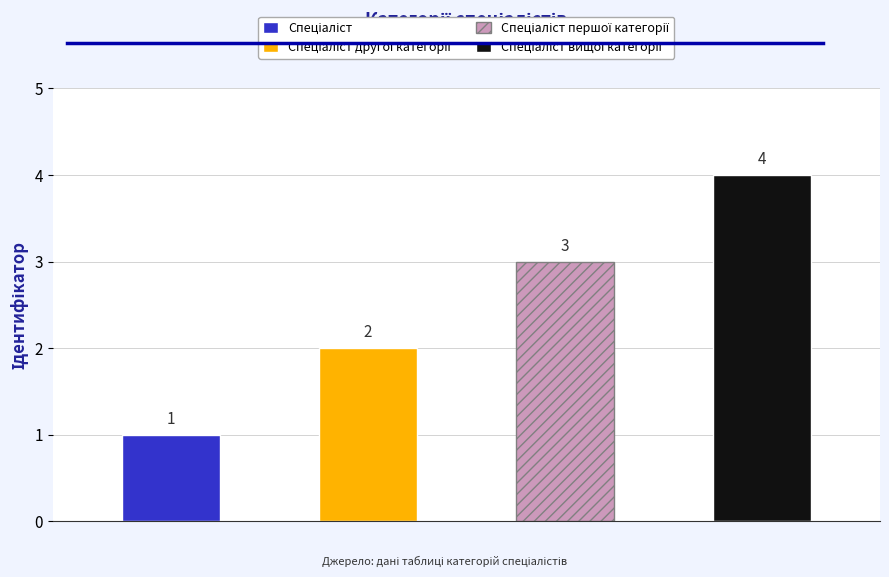

Is it true that the value at Спеціаліст is 1?

True